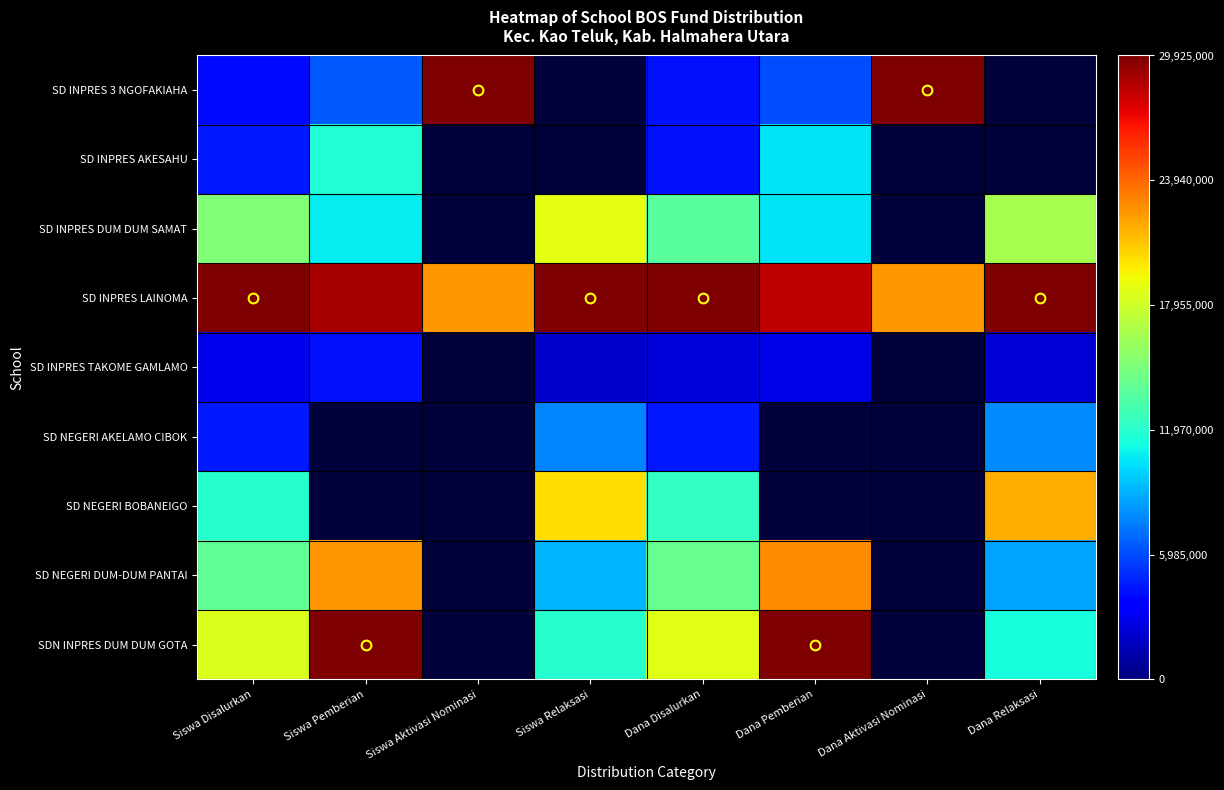

Which series has the largest total across all categories?

SD INPRES LAINOMA